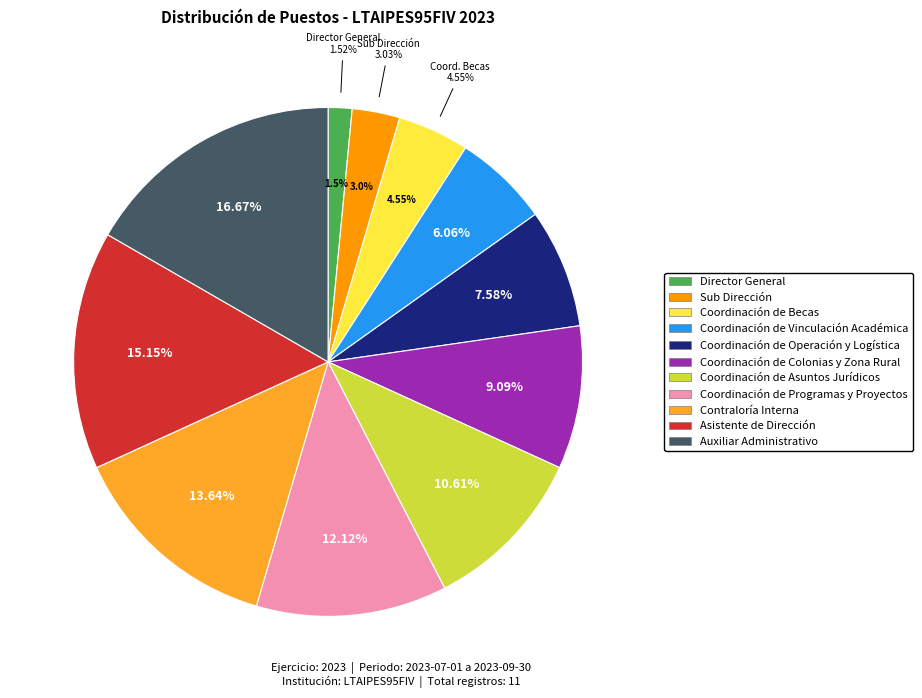

What percentage is the Director General slice, to the nearest percent?

2%